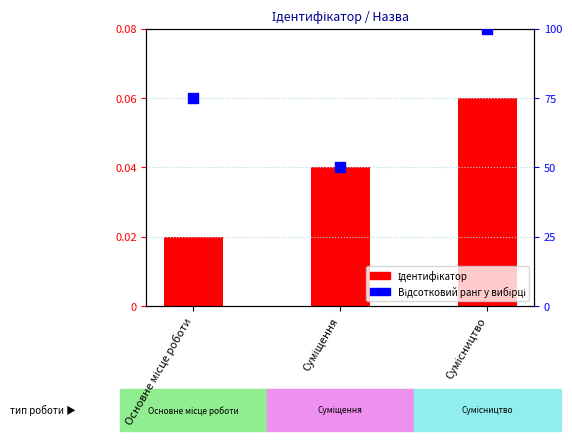

At which category is the sum across all series the highest?

Сумісництво